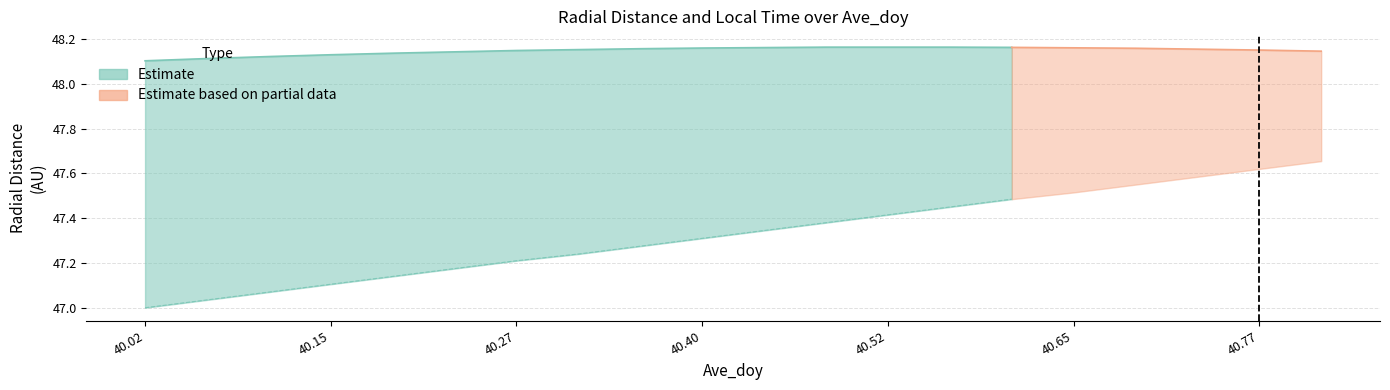

Is it true that Radial_Distance equals 48.2 at 40.6875?

True